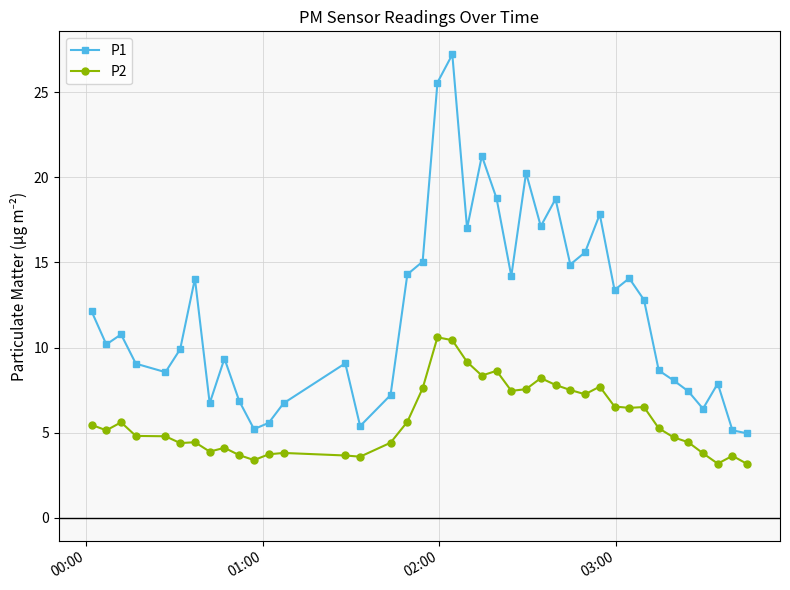

What is the greatest value displayed?

27.2